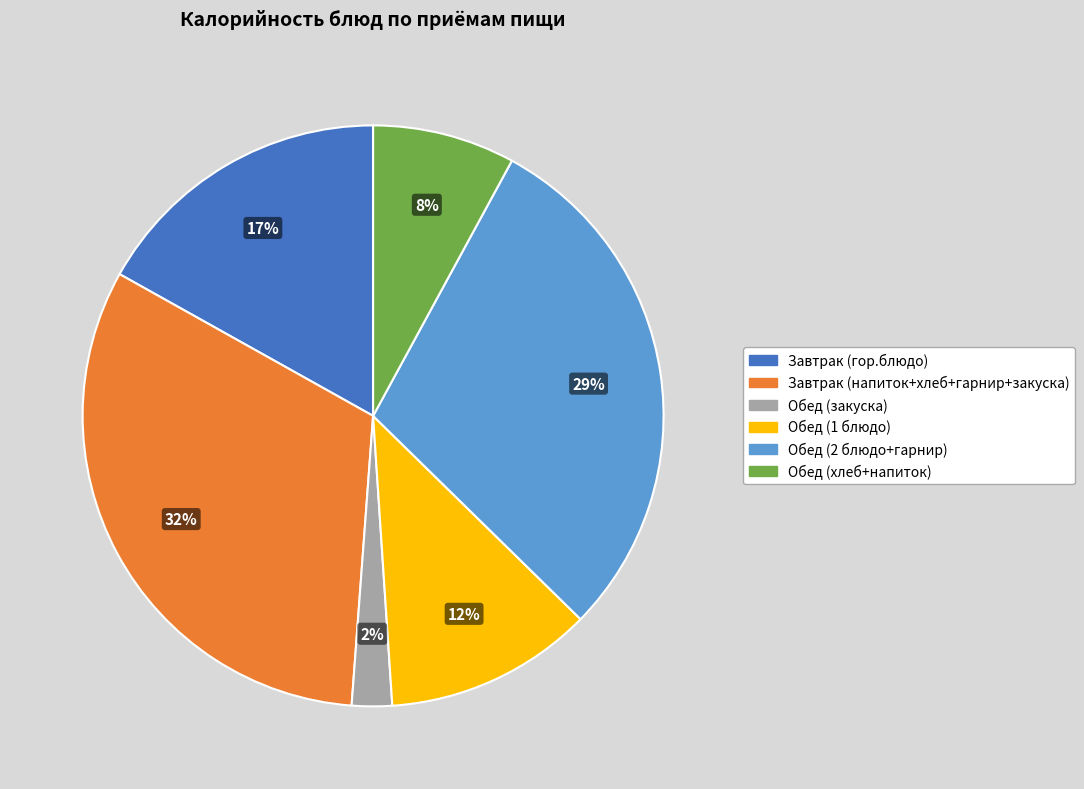

Count the number of slices in the pie.

6